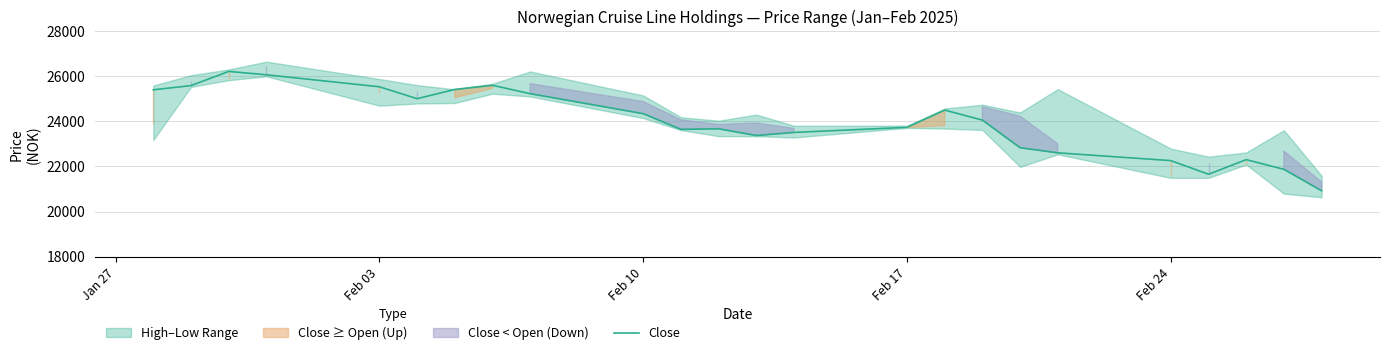

What is the difference between the maximum and minimum values?

5295